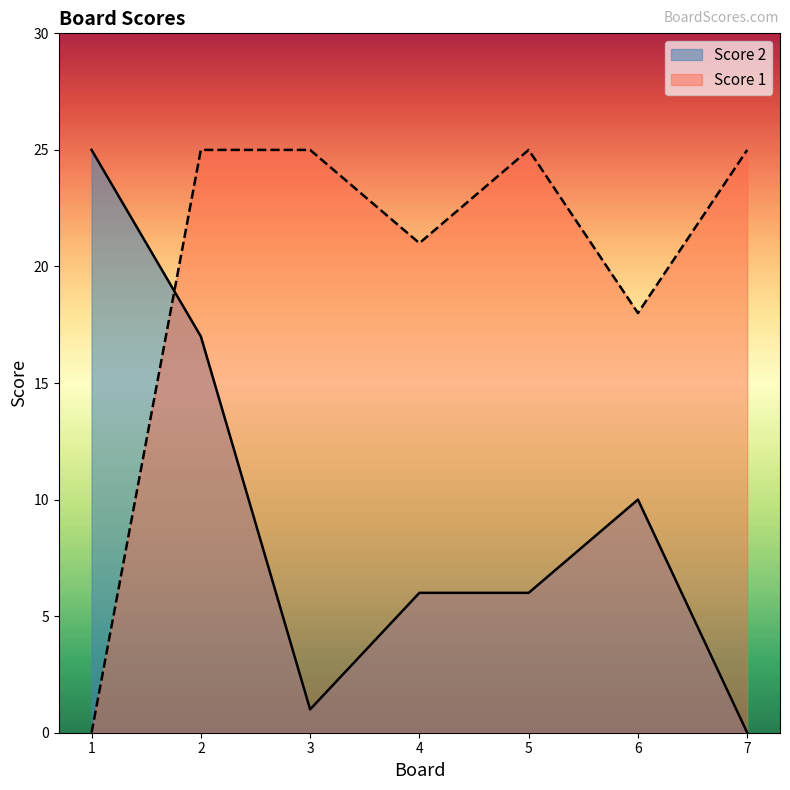

What is the value of the Score 1 point at the 6th from the left?

18